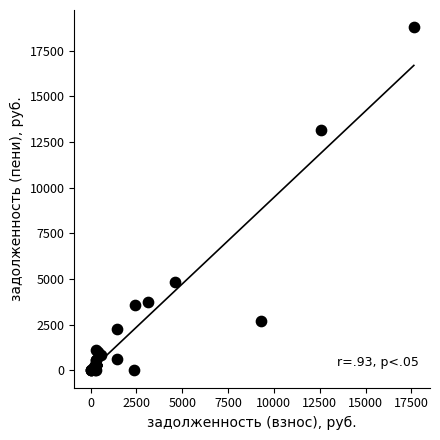

What Y value in the scatter plot is closest to 9395?

13153.5